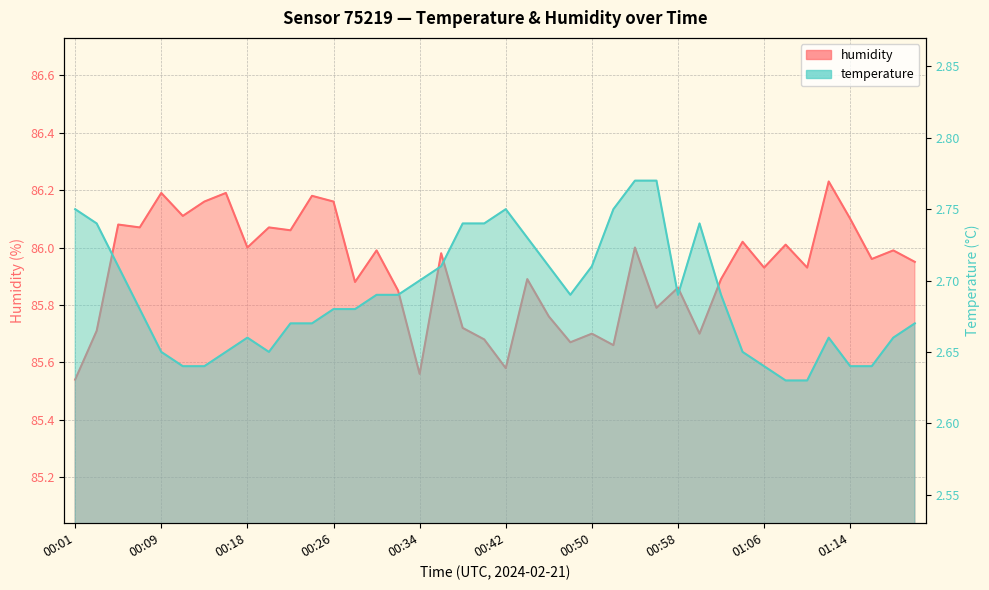

What is the approximate value of humidity at 00:24?

86.2